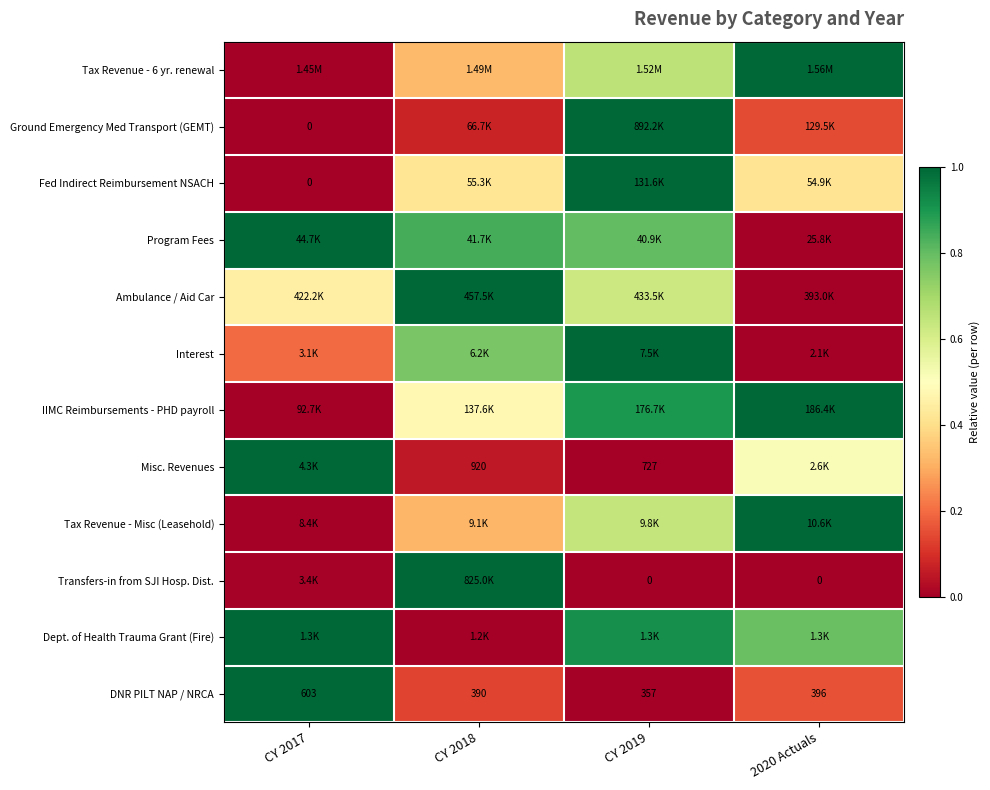

At which category is the sum across all series the highest?

CY 2019